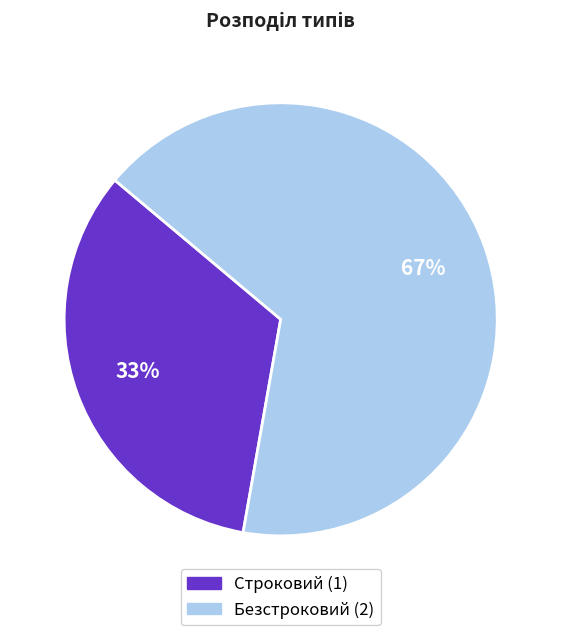

Count the number of slices in the pie.

2